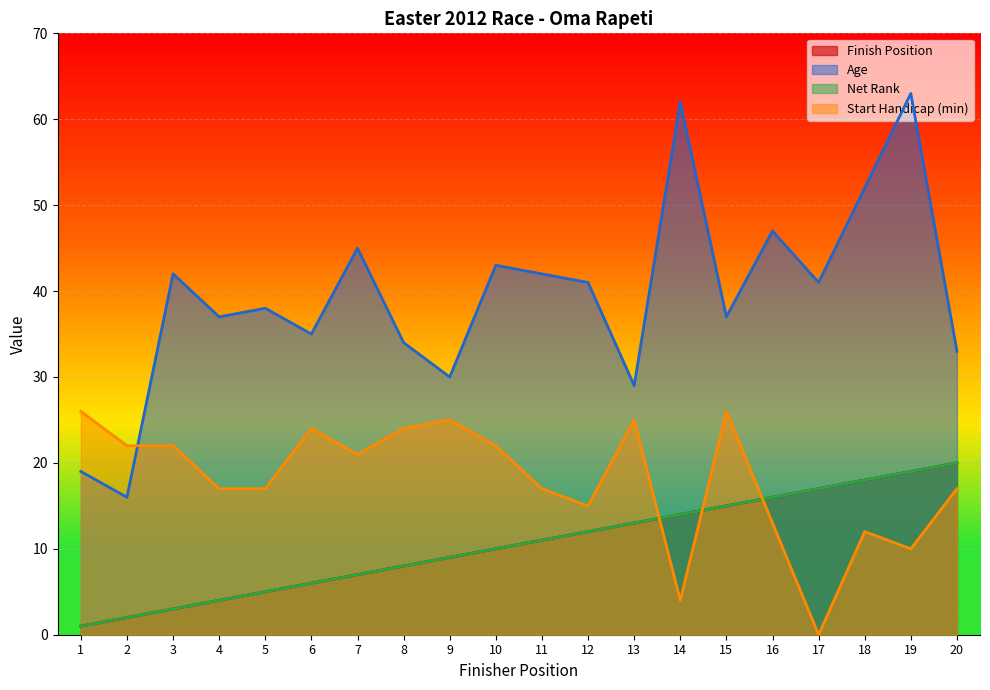

The value of Age at 17 is 41. True or false?

True